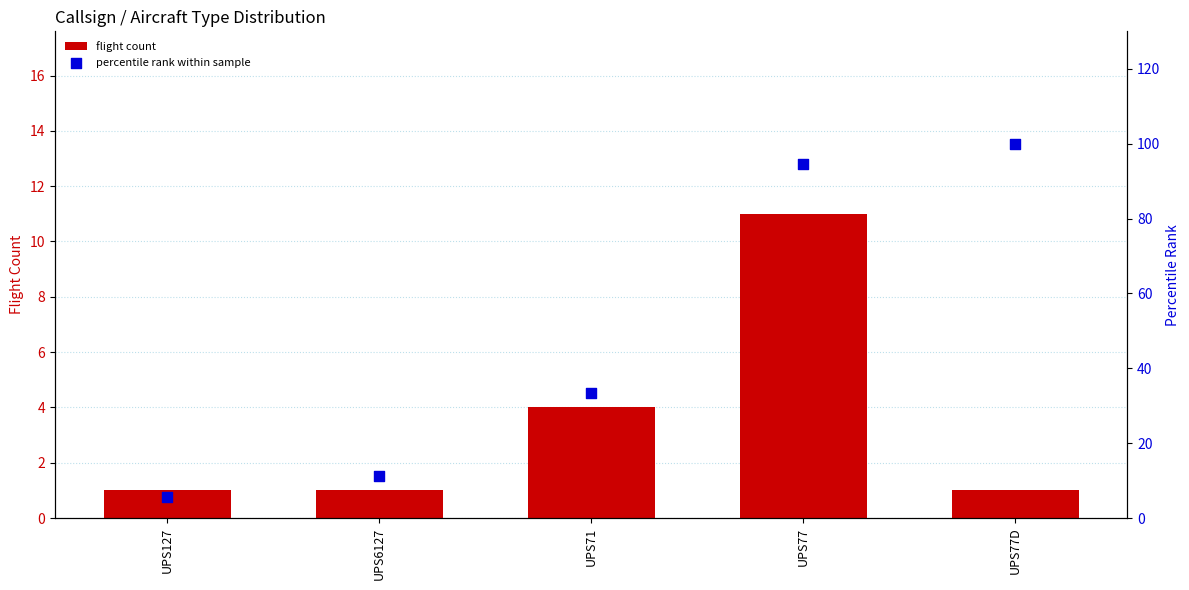

Which series has the largest total across all categories?

percentile rank within sample